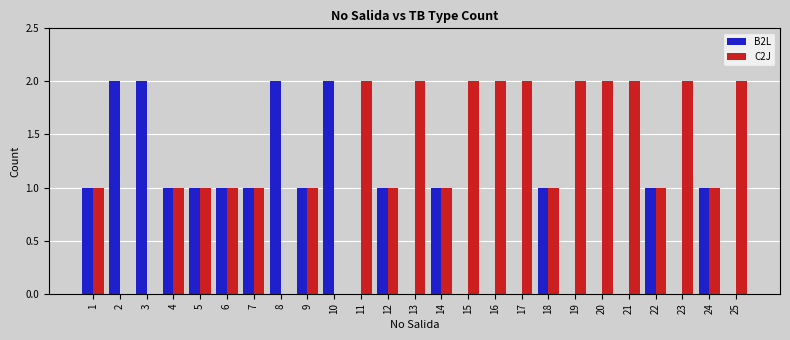

What is the difference between the C2J values at 3 and 12?

1